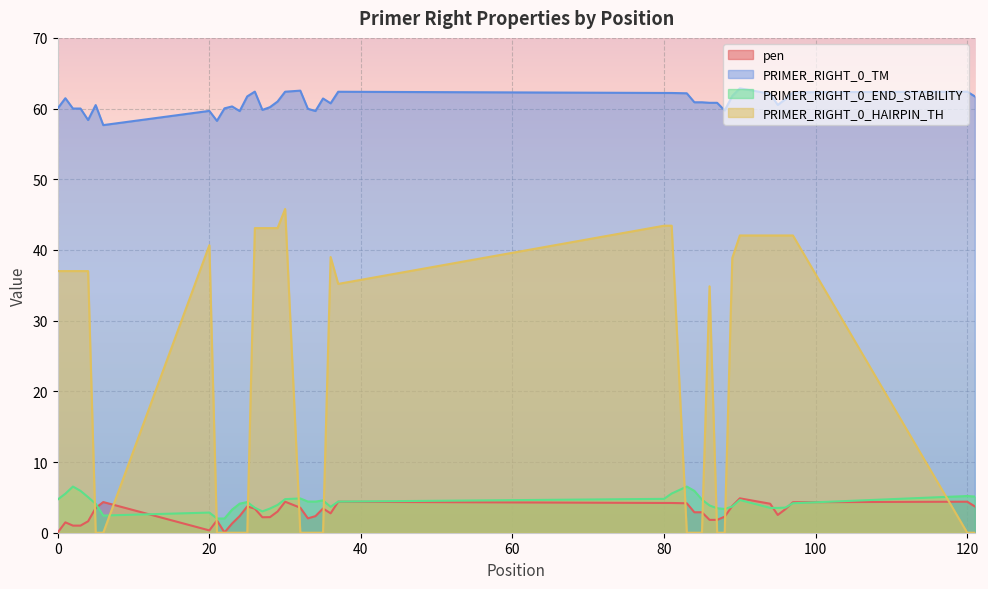

What is the greatest value displayed?

62.9